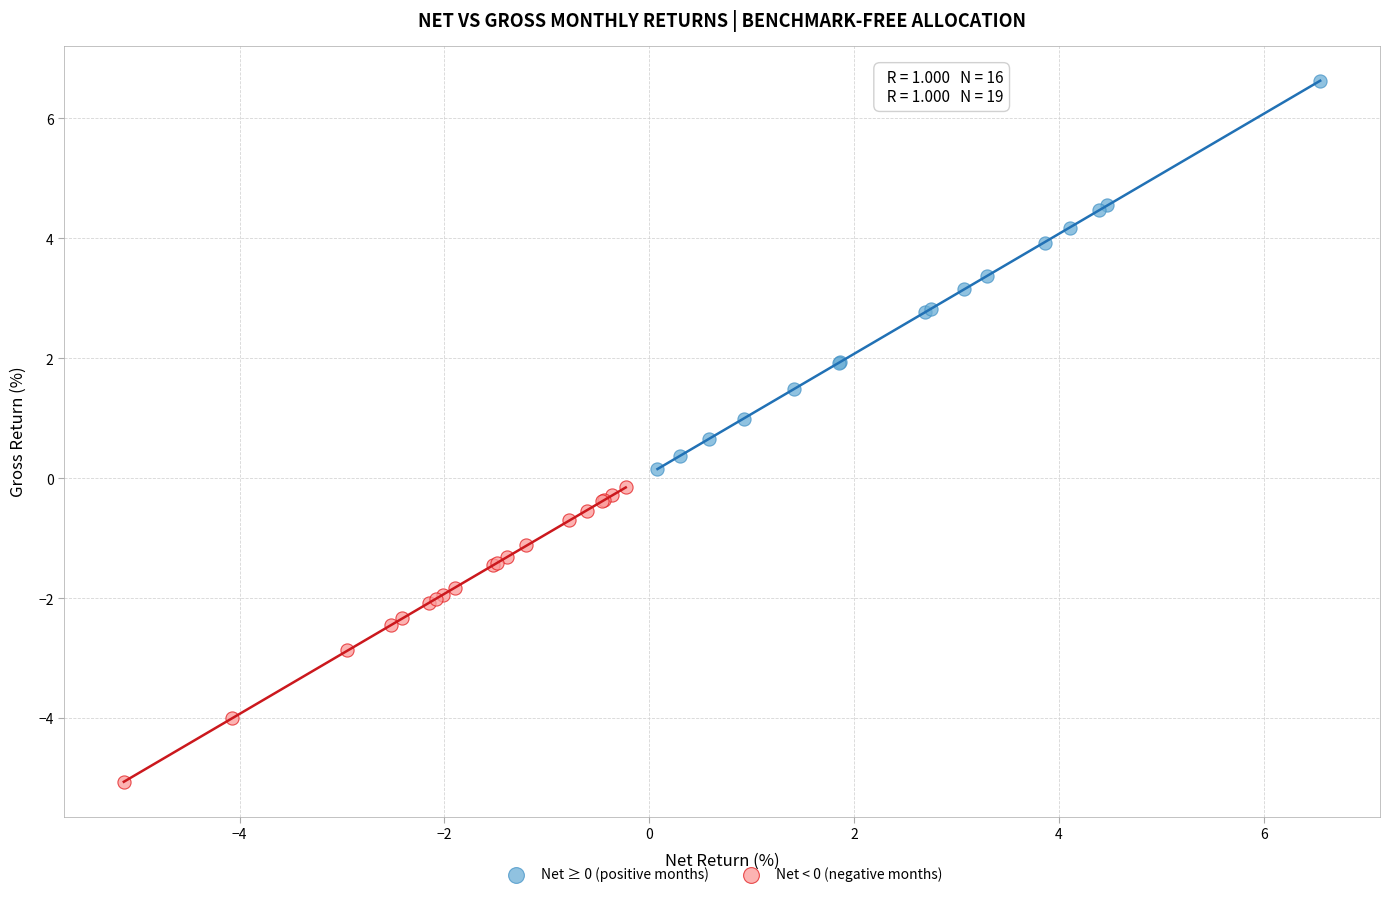

Which series contains the highest Y value?

Net ≥ 0 (positive months)